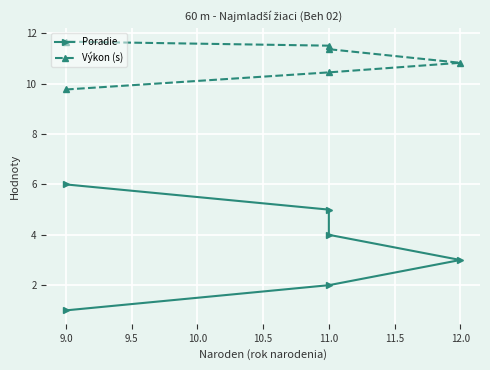

Which series changed the most between 12.0 and 9.0?

Poradie